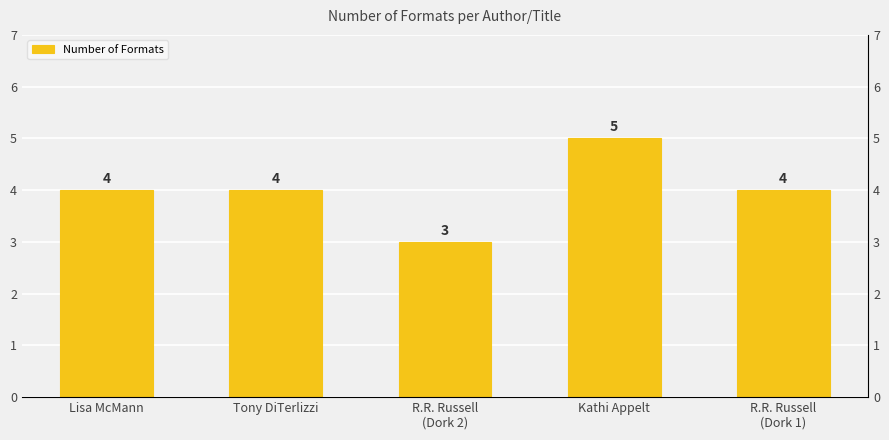

Does the chart contain any negative values?

No